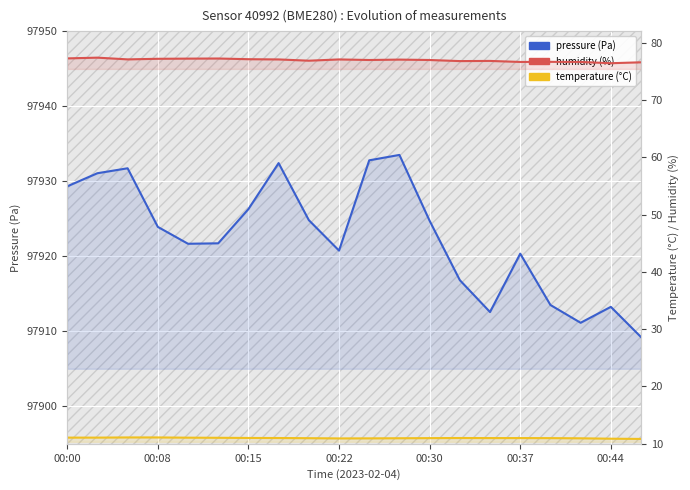

At 10, list the series in order from smallest to largest.

temperature, humidity, pressure